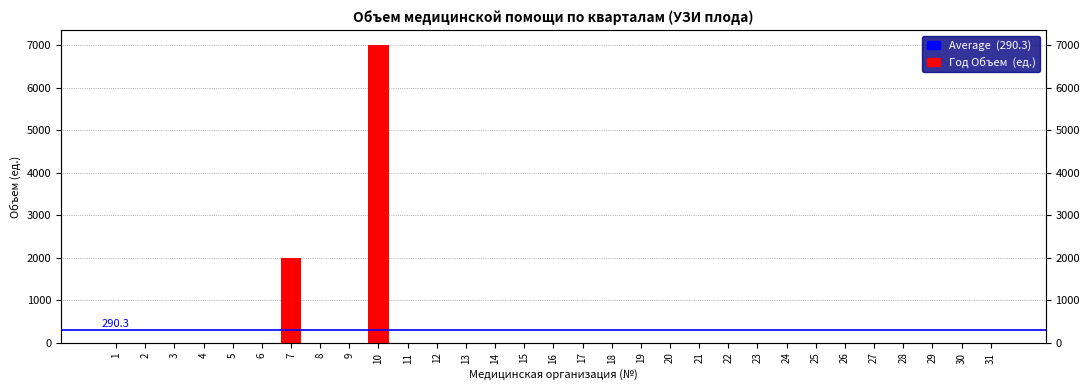

Which category has the highest value across all series?

10